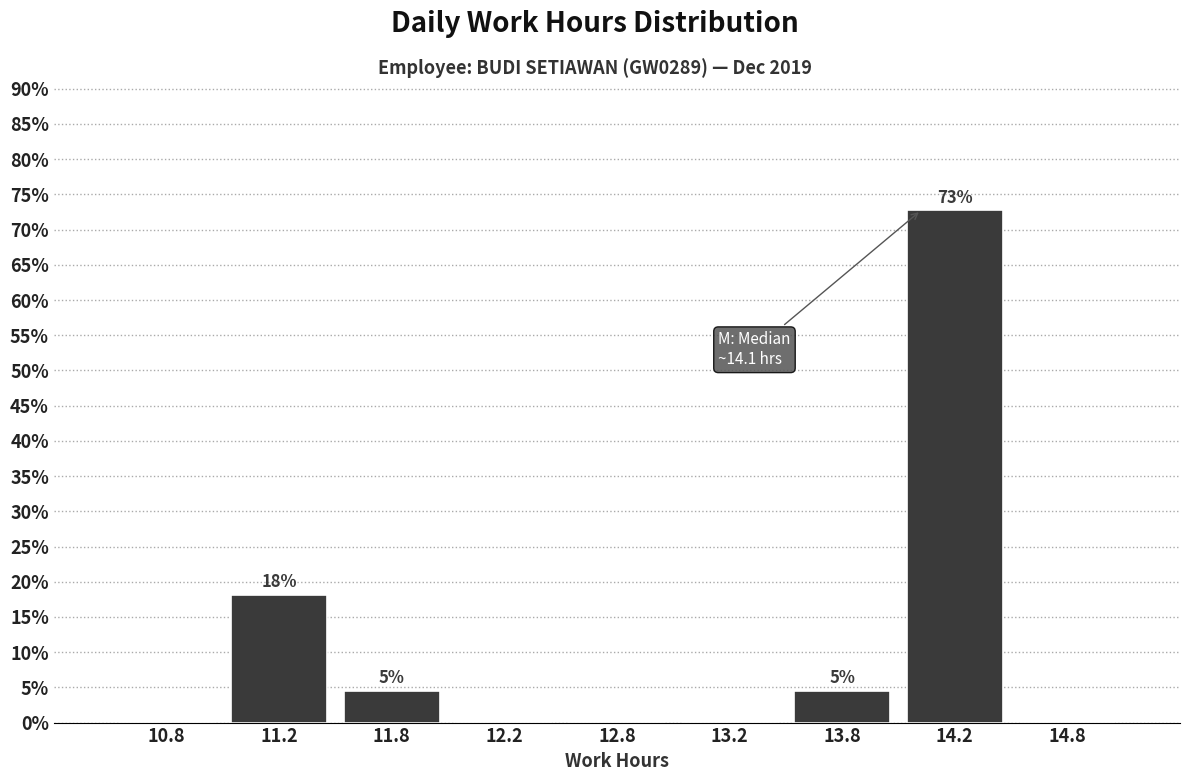

Over which range of the x-axis is the bar tallest?

14.0 to 14.5